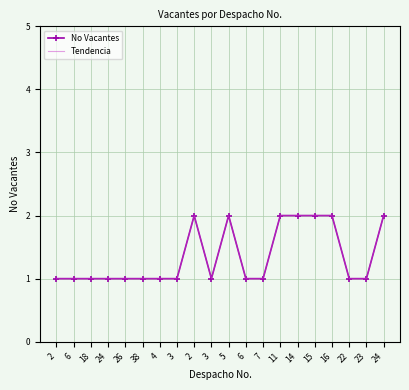

Rank the series at 5 from highest to lowest value.

No Vacantes, Tendencia